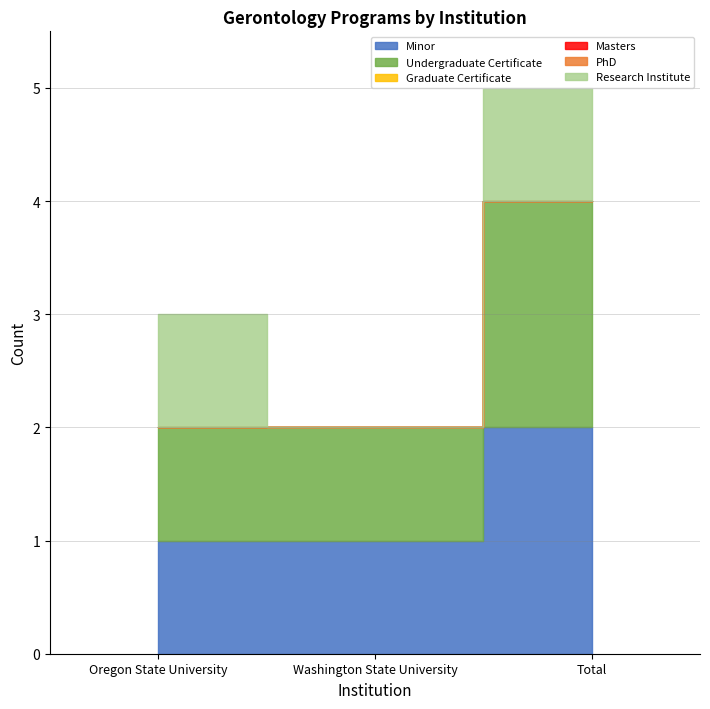

List the labels in order of Graduate Certificate value, smallest first.

Oregon State University, Washington State University, Total